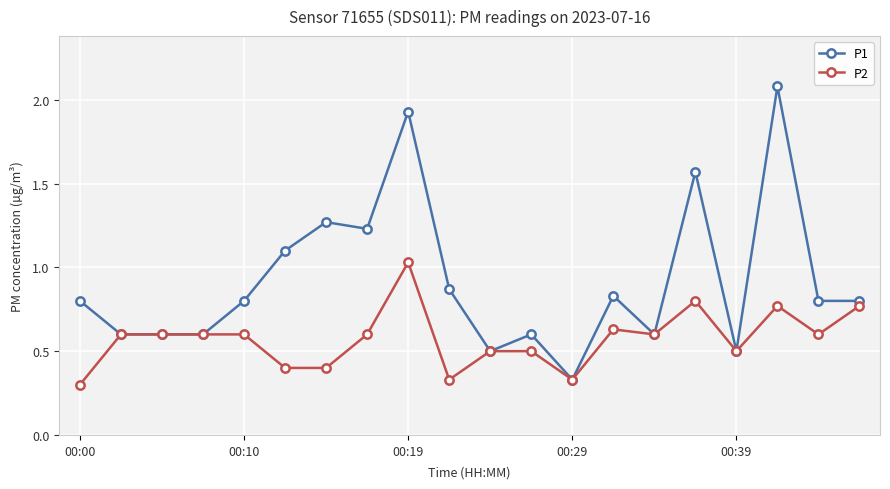

Which series has the largest range (max minus min)?

P1